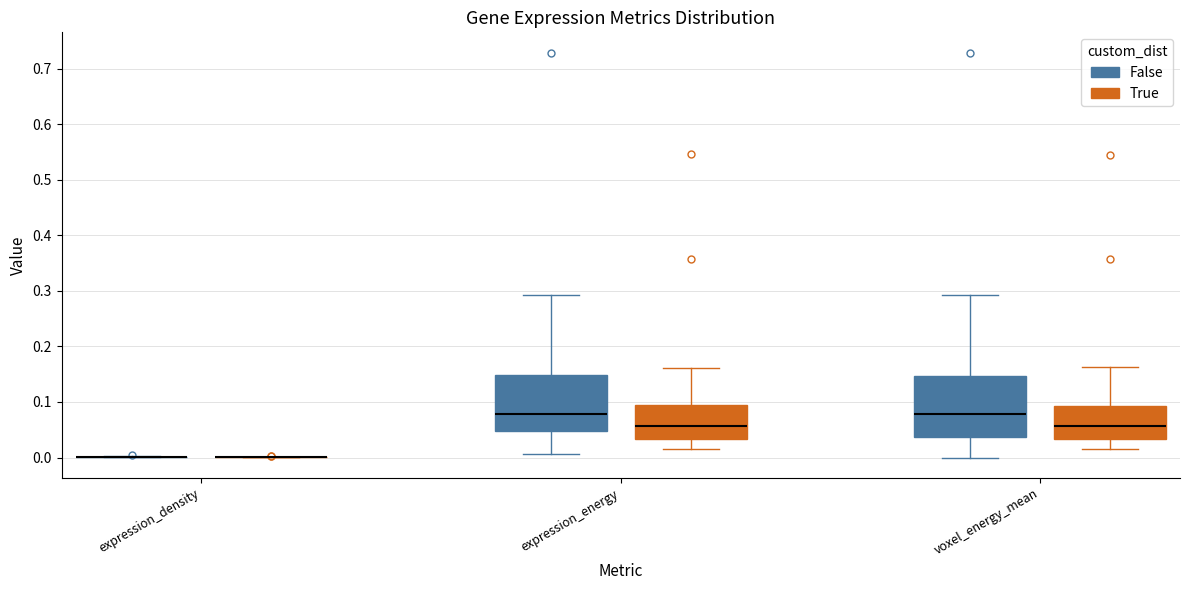

Reading left to right, transcribe this box plot: for each box, give where its median line is, the range the box spans, and where its two whiskers end, as read against the y-axis. The values are not printed on the chart, so give them approximately, as read against the axis.

expression_density (False): box collapsed to a line at 0.00, whiskers 0.00 to 0.00
expression_density (True): box collapsed to a line at 0.00, whiskers 0.00 to 0.00
expression_energy (False): median 0.08, box 0.05 to 0.15, whiskers 0.01 to 0.29
expression_energy (True): median 0.06, box 0.03 to 0.09, whiskers 0.01 to 0.16
voxel_energy_mean (False): median 0.08, box 0.04 to 0.15, whiskers 0.00 to 0.29
voxel_energy_mean (True): median 0.06, box 0.03 to 0.09, whiskers 0.01 to 0.16